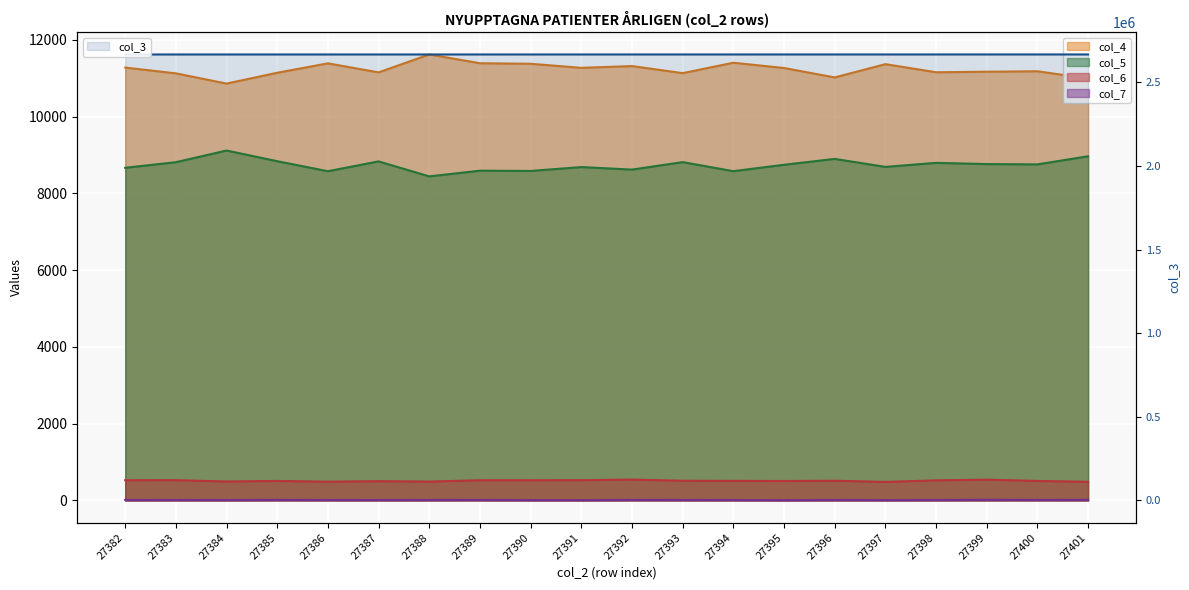

True or false: col_3 and col_4 cross at least once.

False